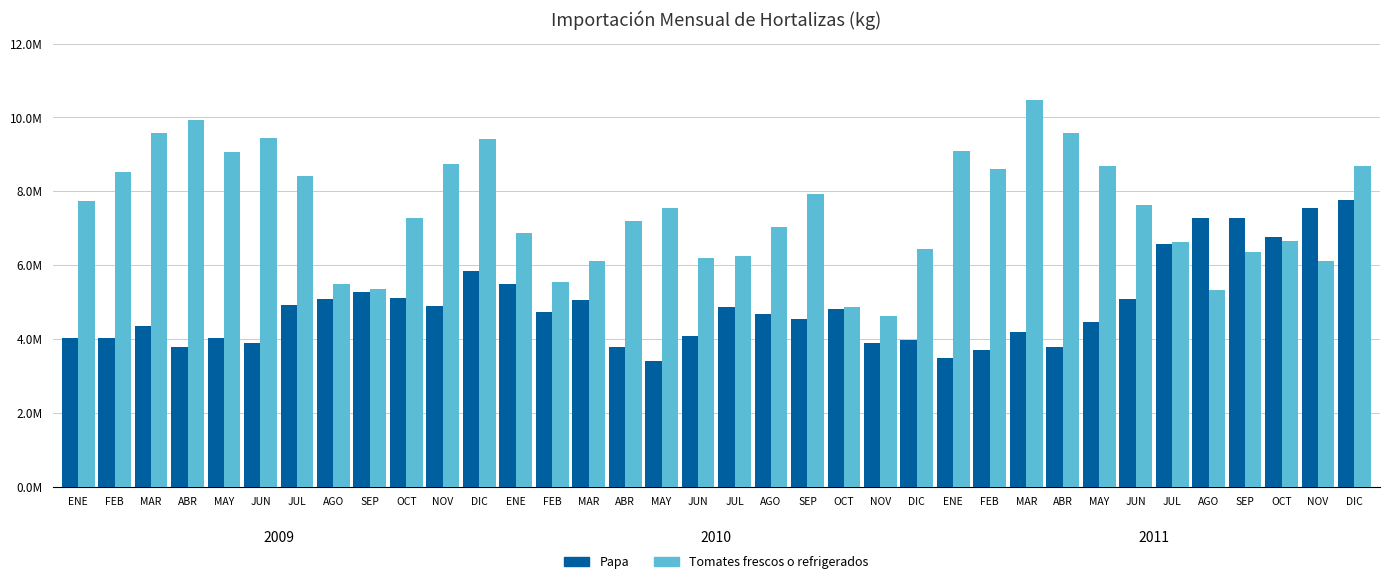

Are the bars horizontal?

No